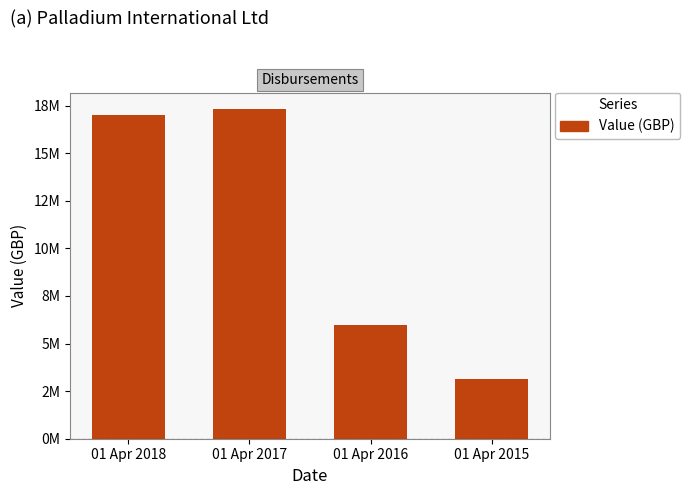

What is the value of the 3rd bar from the left?

5969913